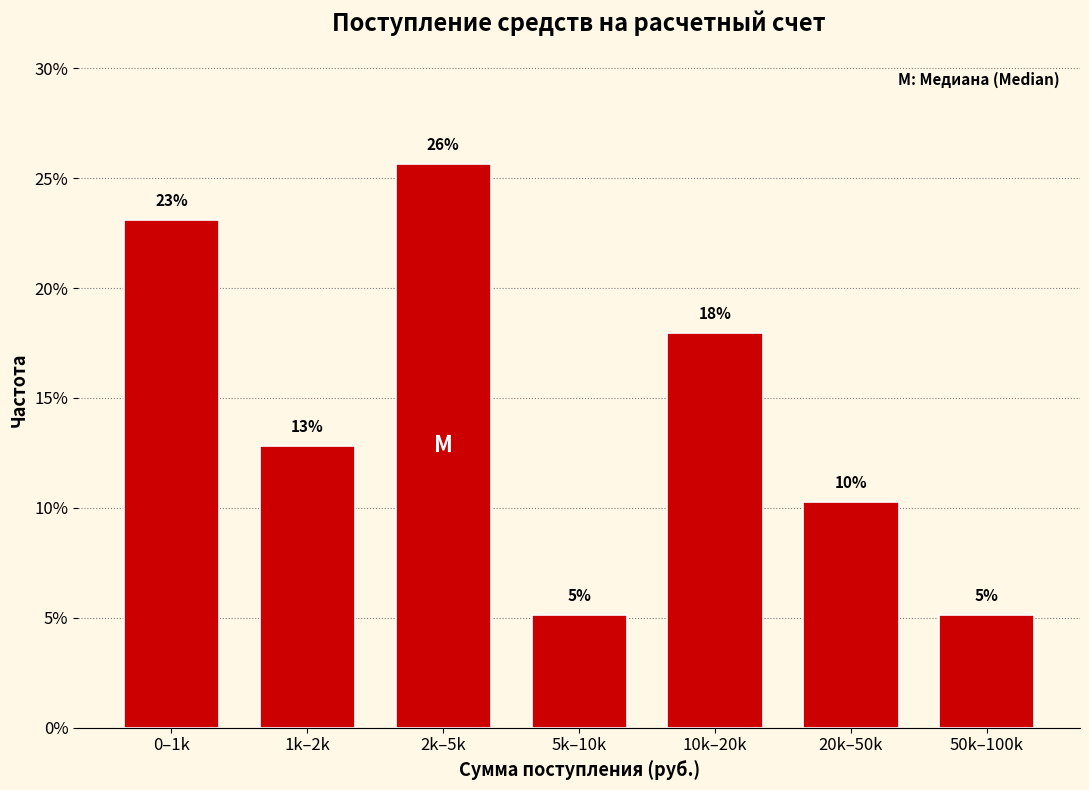

Does the chart contain any negative values?

No